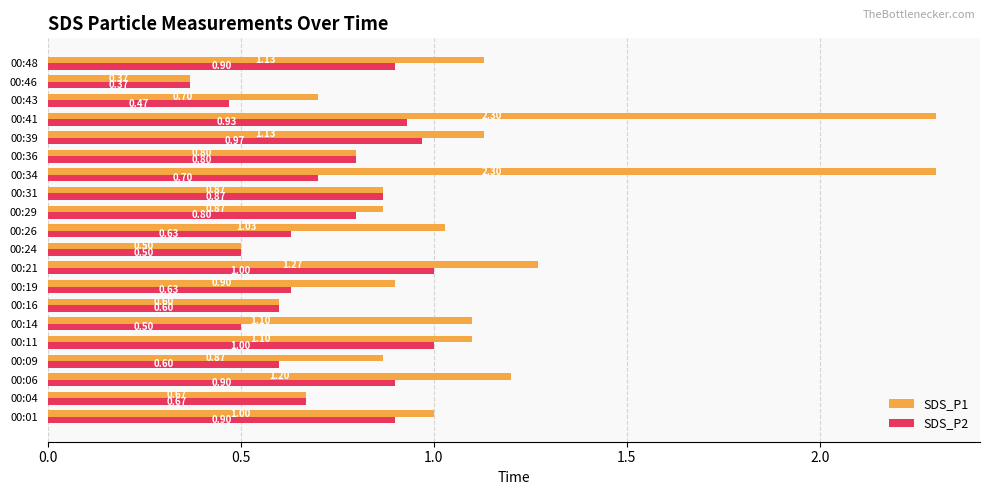

At how many categories does at least one series exceed 2?

2